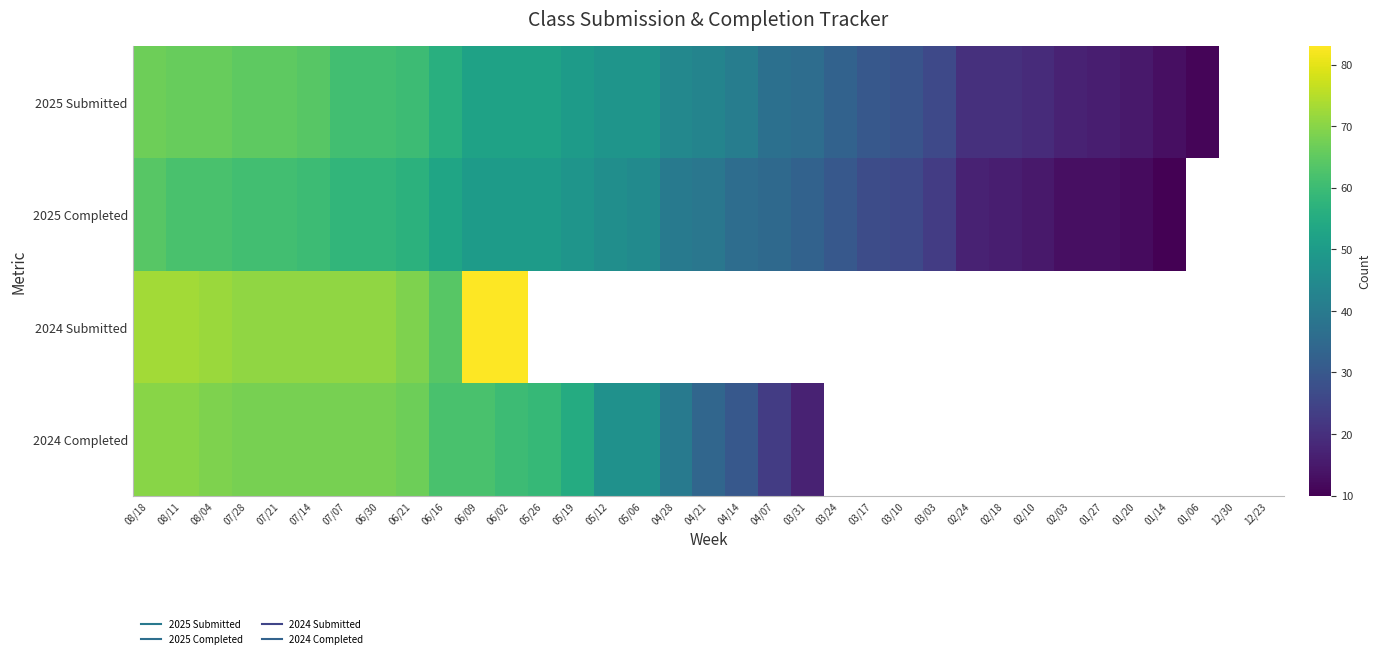

What value does the 2025 Submitted series have at 06/21?

60.0